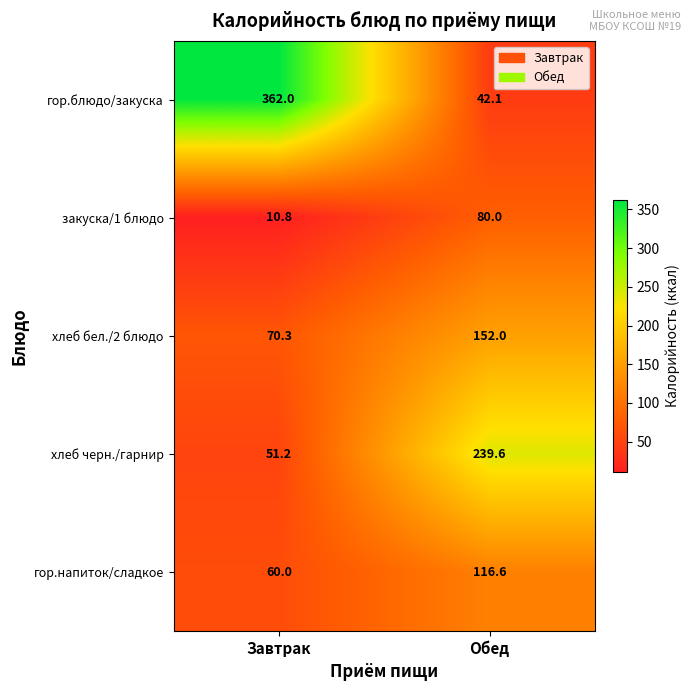

Count the number of categories in the chart.

2